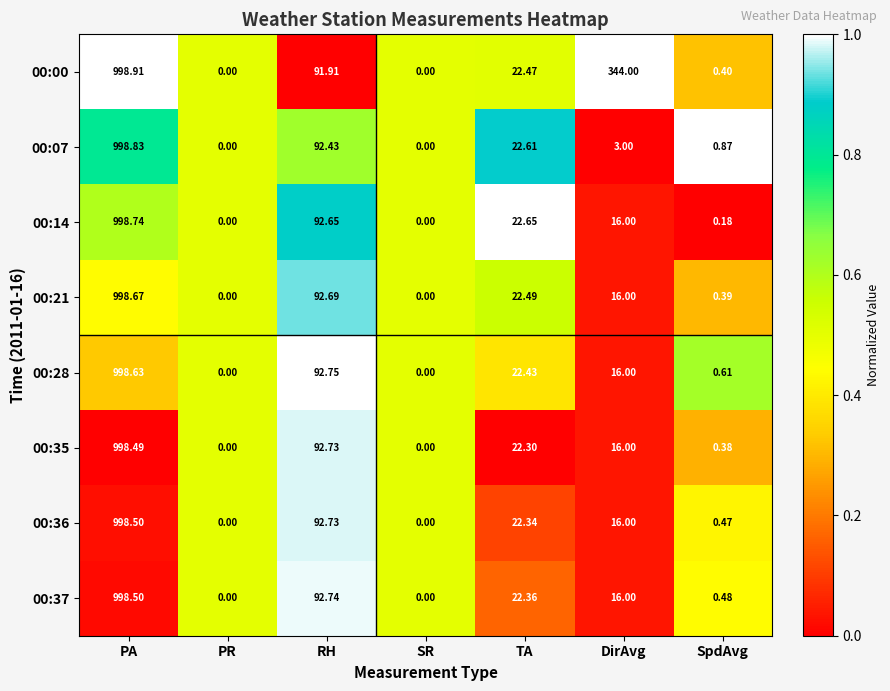

Where is 00:21 nearest to the value 499?

RH